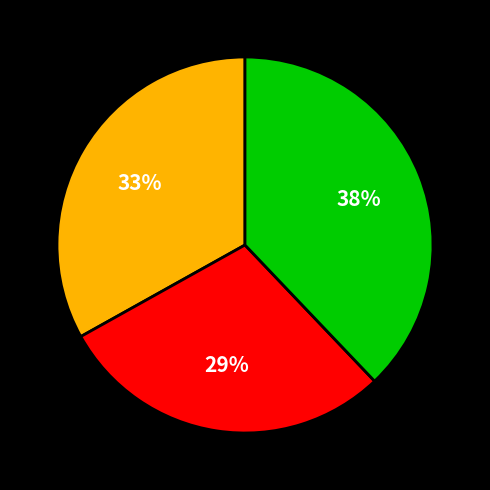

To the nearest percent, what is the difference between the largest and smallest slice percentages?

9%